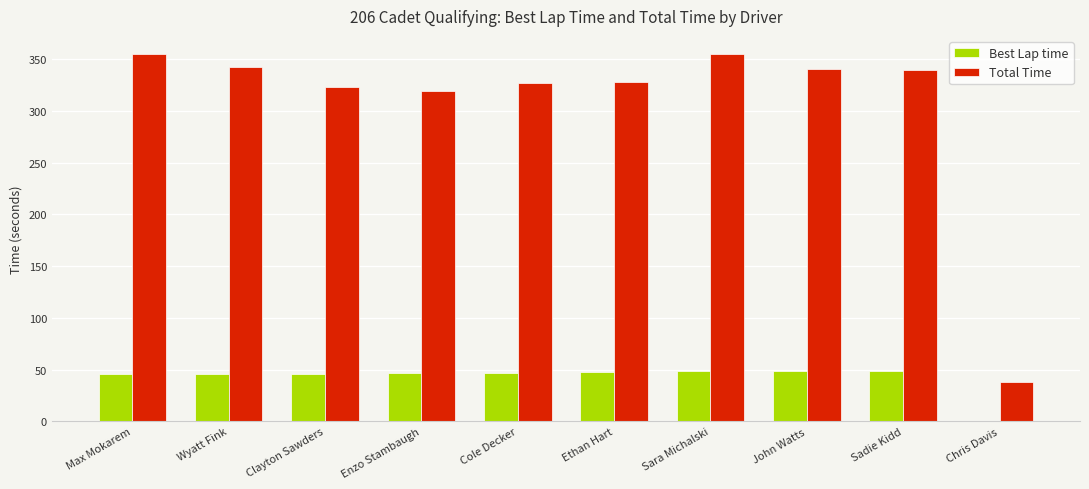

What is the sum of all Total Time values?

3067.2